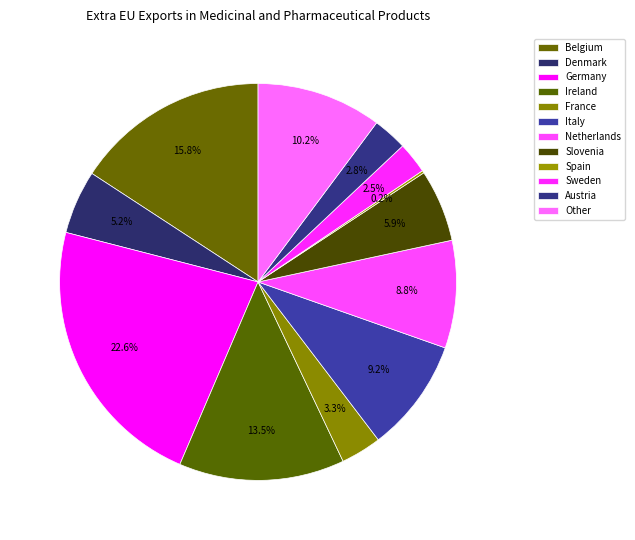

How many slices are in this pie chart?

12